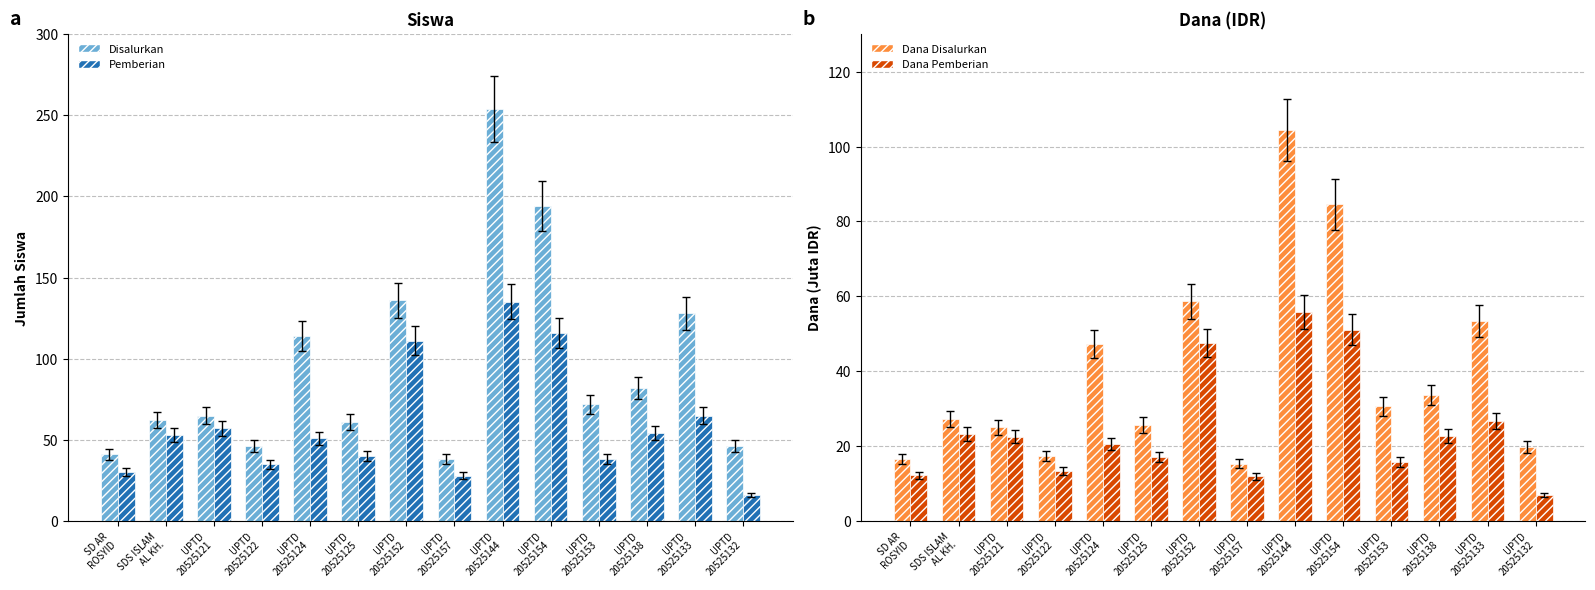

Between UPTD
20525144 and UPTD
20525124, which is larger?

UPTD
20525144